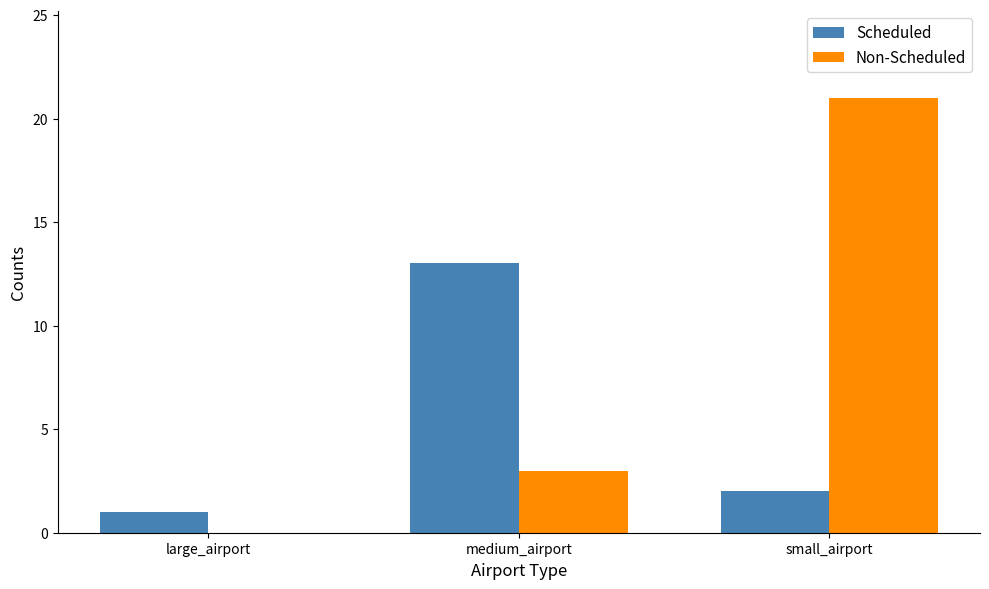

The value of Non-Scheduled at small_airport is 4. True or false?

False